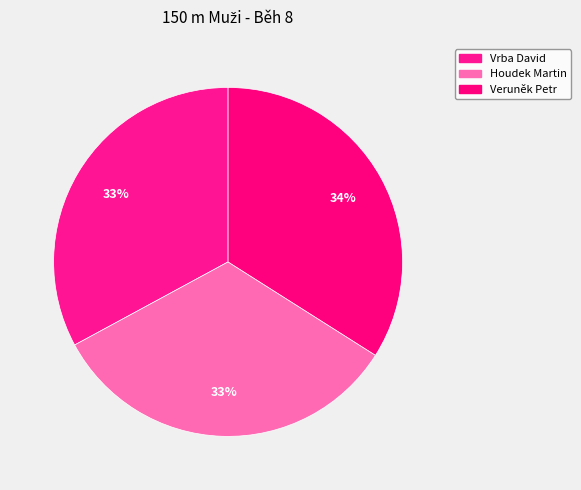

Count the number of slices in the pie.

3